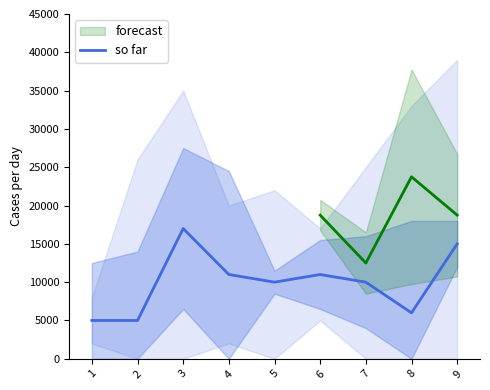

The value at 2 is 8005. True or false?

False